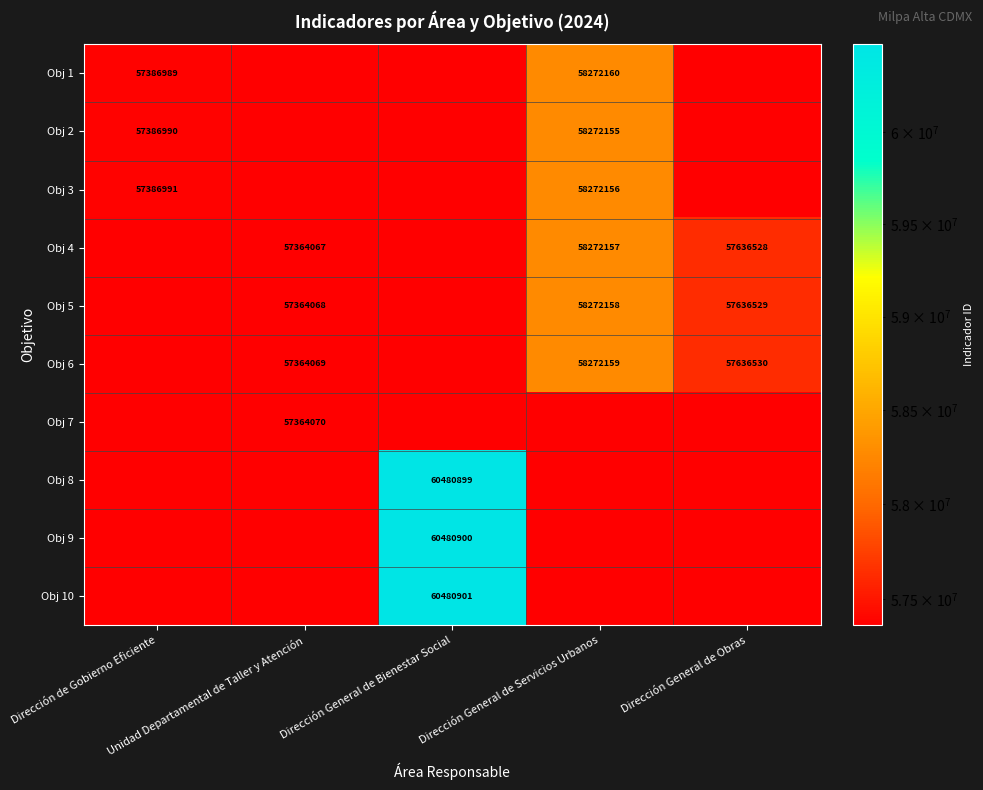

At Dirección General de Obras, list the series in order from smallest to largest.

Obj 1, Obj 2, Obj 3, Obj 7, Obj 8, Obj 9, Obj 10, Obj 4, Obj 5, Obj 6